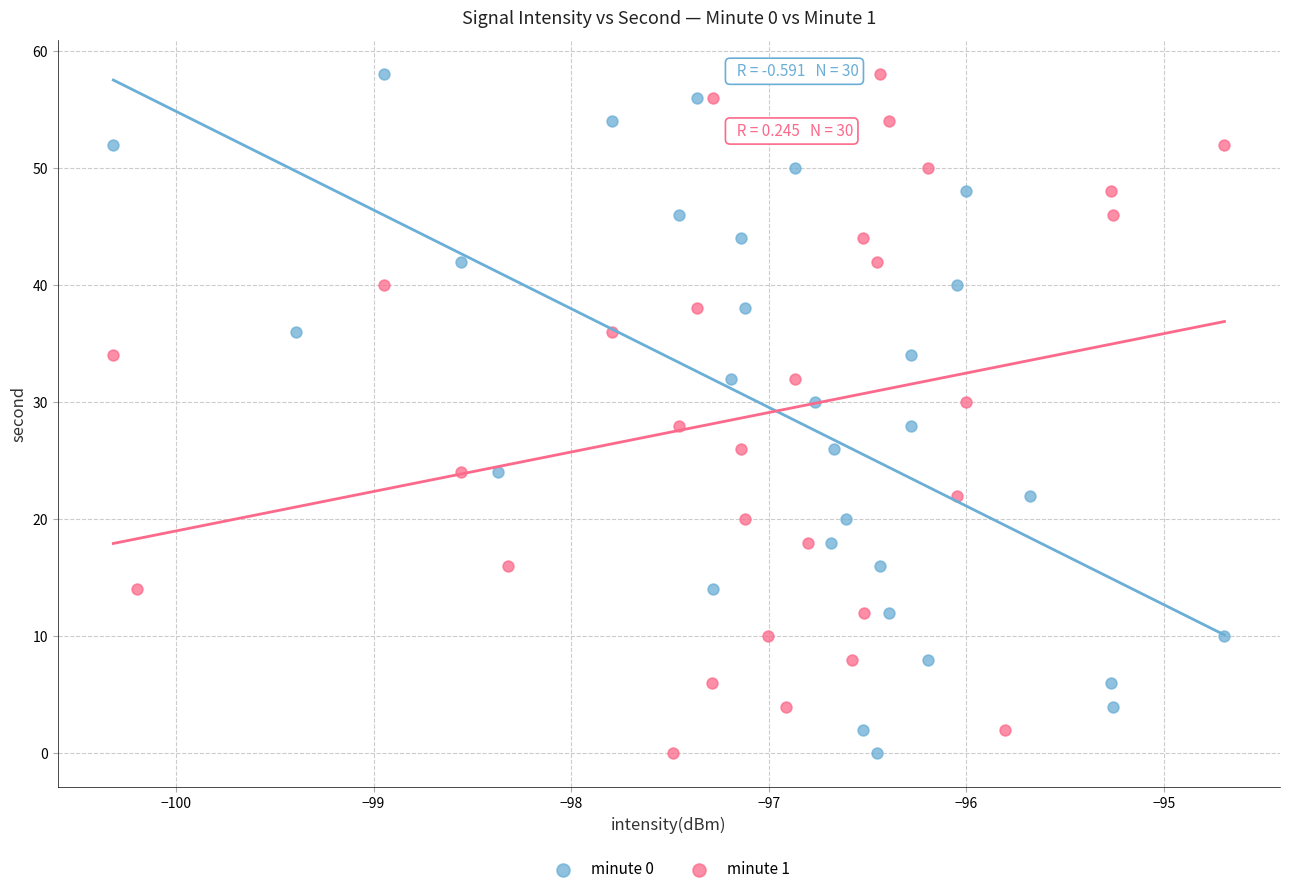

What are all the series names shown in the legend?

minute 0, minute 1